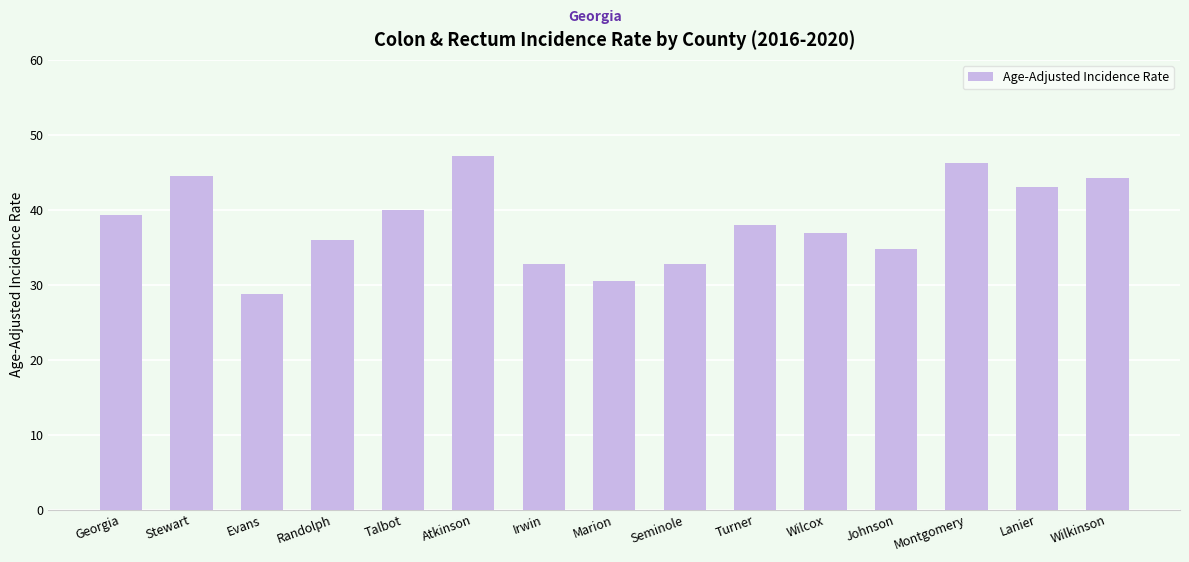

How many data points does each series have?

15